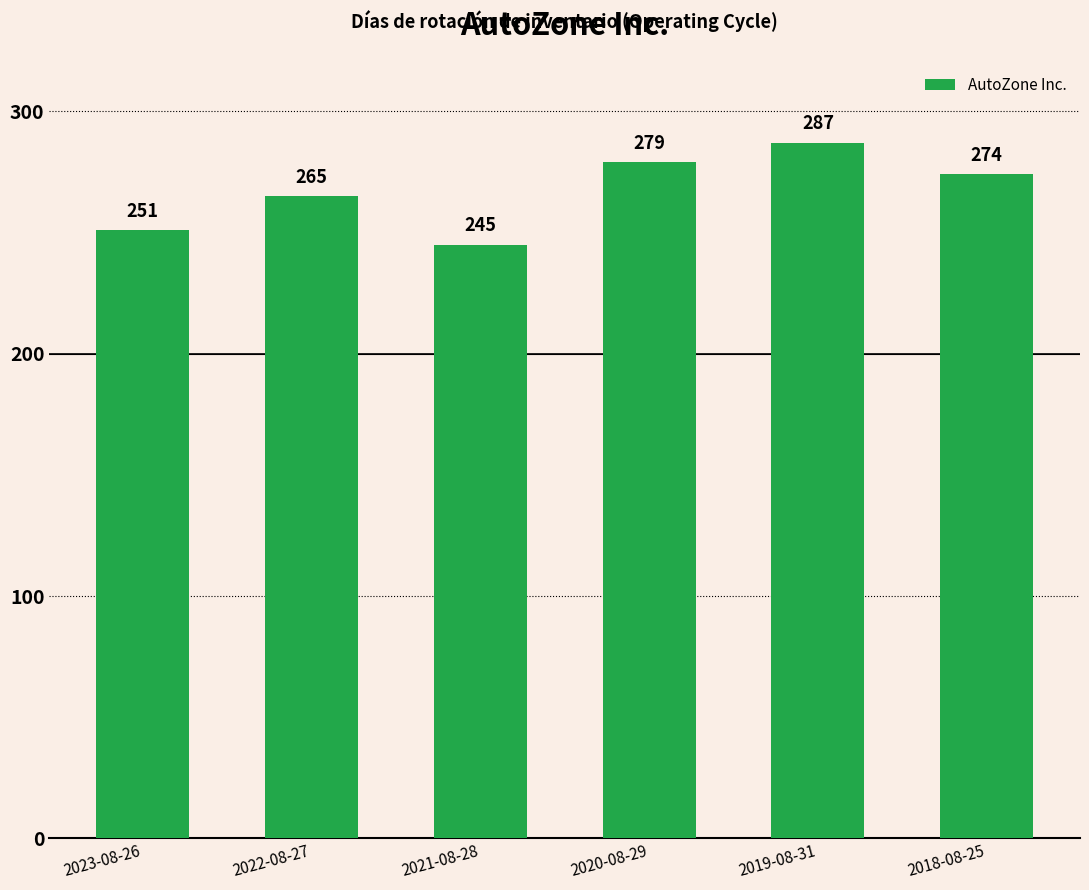

At which label does the data first exceed 274?

2020-08-29